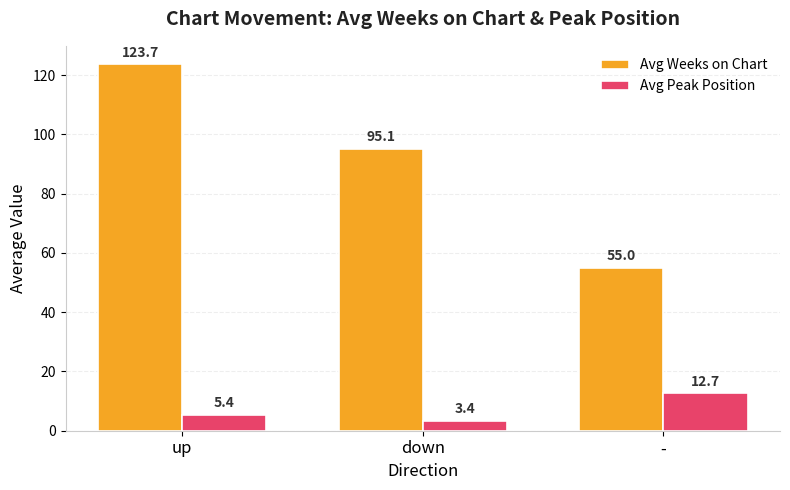

At which label does Avg Weeks on Chart first exceed 95?

up